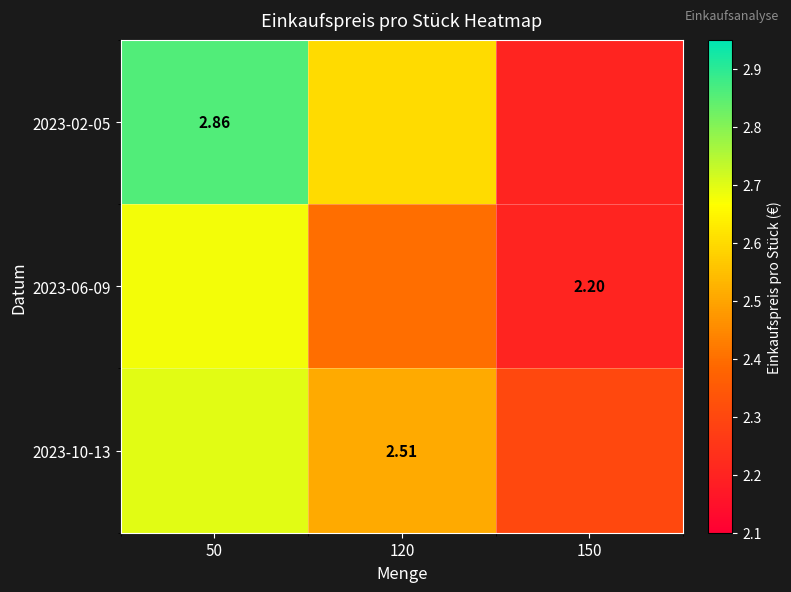

What is the total value across all series at 150?

6.7